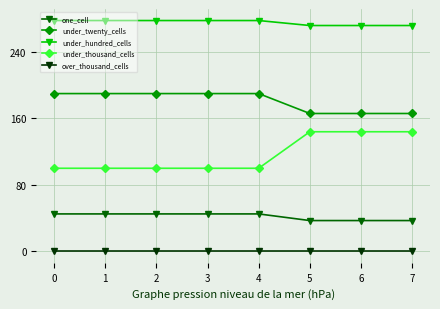

Which series has the largest total across all categories?

under_hundred_cells